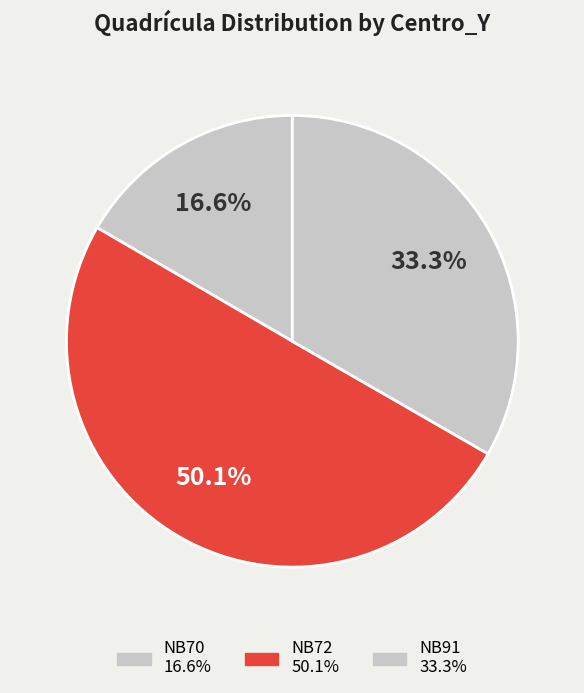

How many slices are in this pie chart?

3